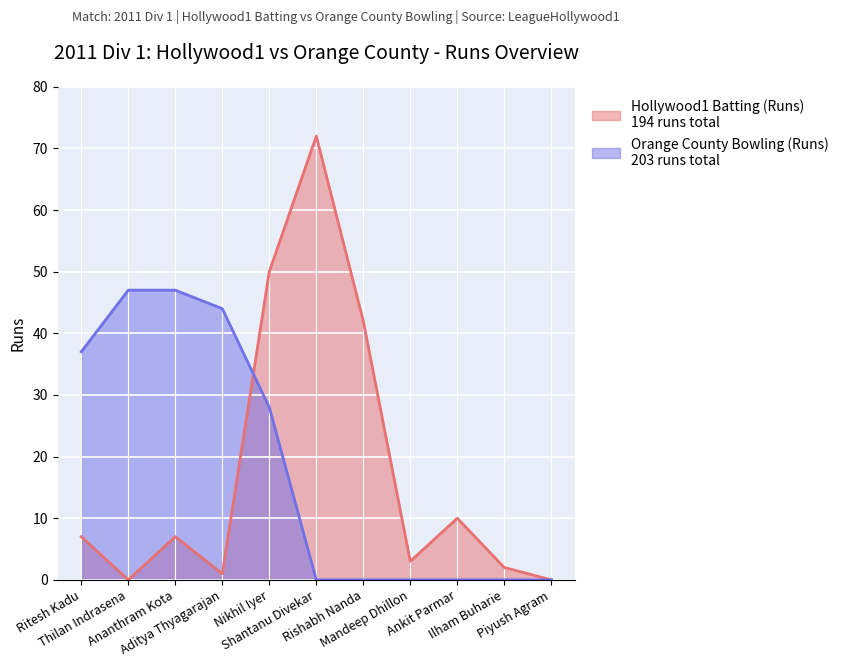

At which category is the sum across all series the highest?

Nikhil Iyer